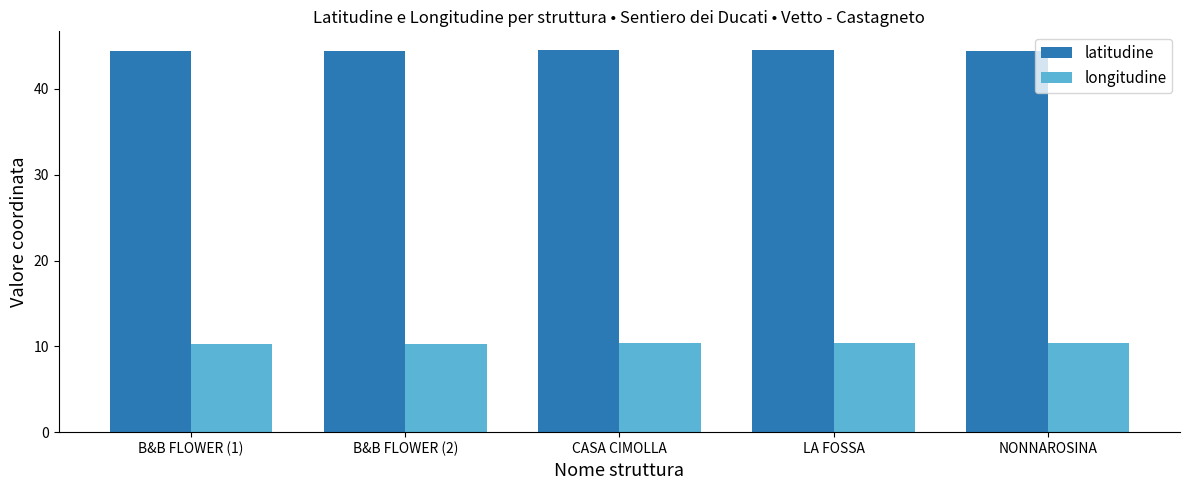

What is the difference between the second highest and second lowest values in the longitudine series?

0.1